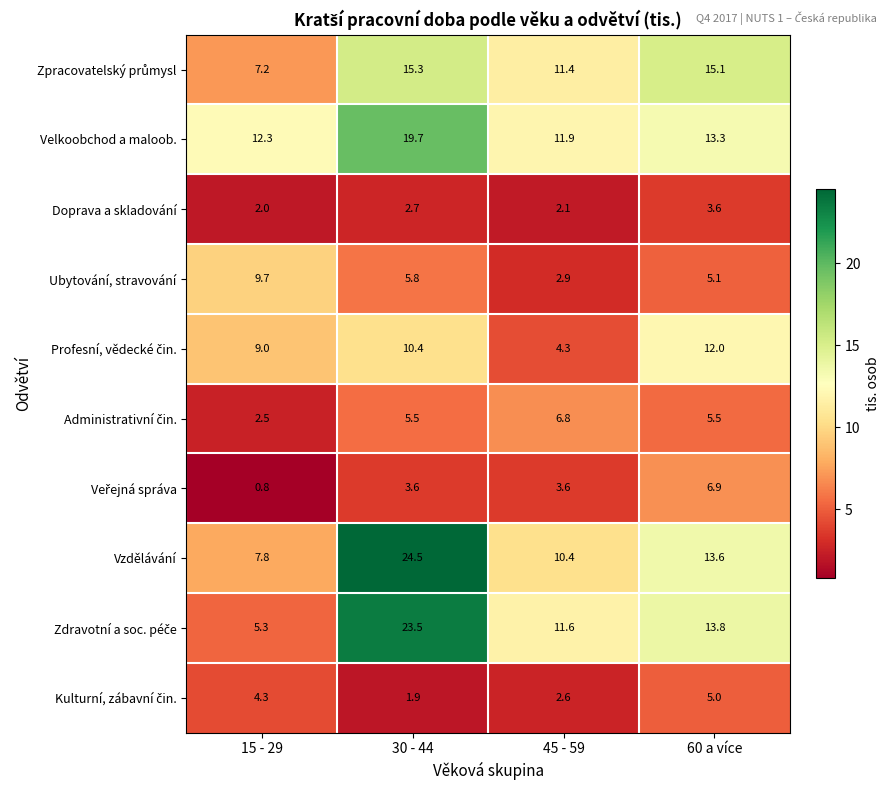

Where does the Vzdělávání series first go above 13?

30 - 44